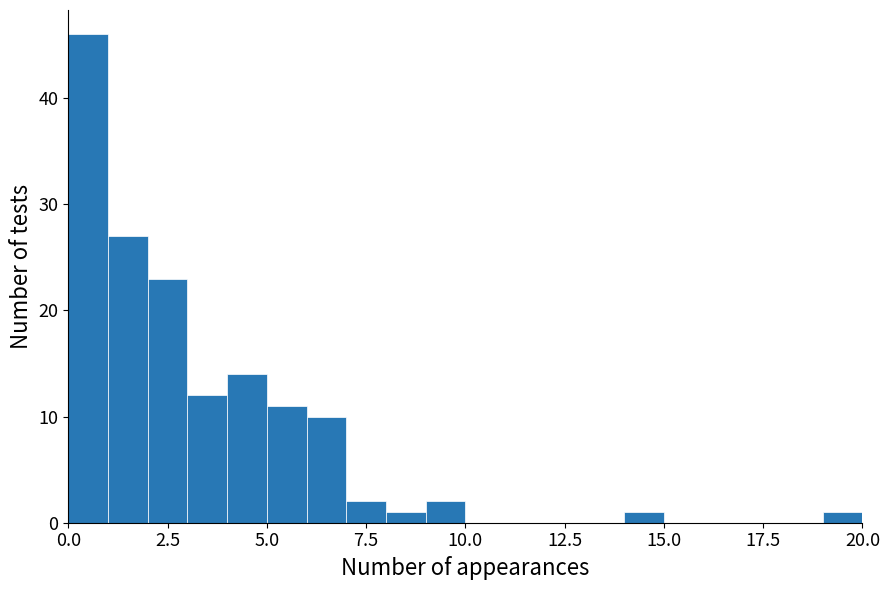

Read against the x-axis, roughly where is the centre of the tallest bar?

0.5